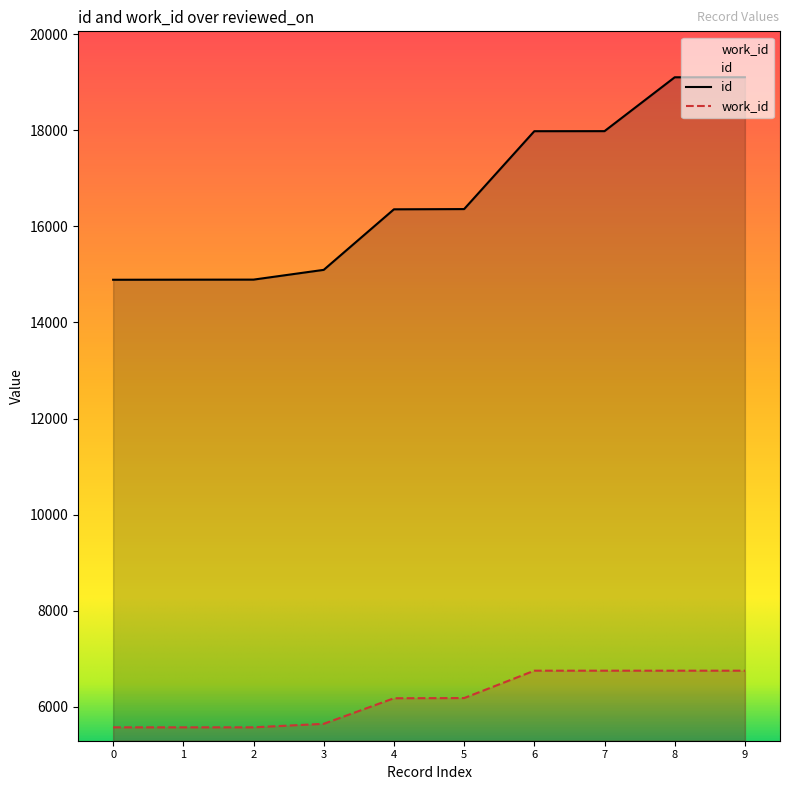

Reading left to right, list all the values displayed in this chart.

id: 14889	14891	14892	15095	16355	16360	17981	17982	19103	19104
work_id: 5574	5574	5574	5647	6179	6183	6753	6753	6753	6753